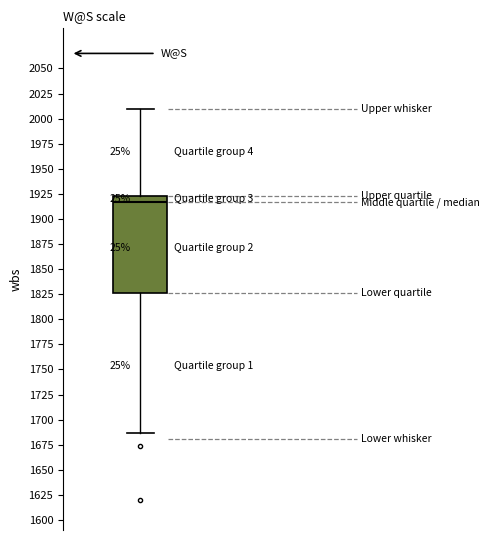

Read this box plot against the y-axis: the position of the median line, the range covered by the box, and the ends of both whiskers. The values are not printed on the chart, so give them approximately, as read against the axis.

median 1915, box 1825 to 1925, whiskers 1685 to 2010